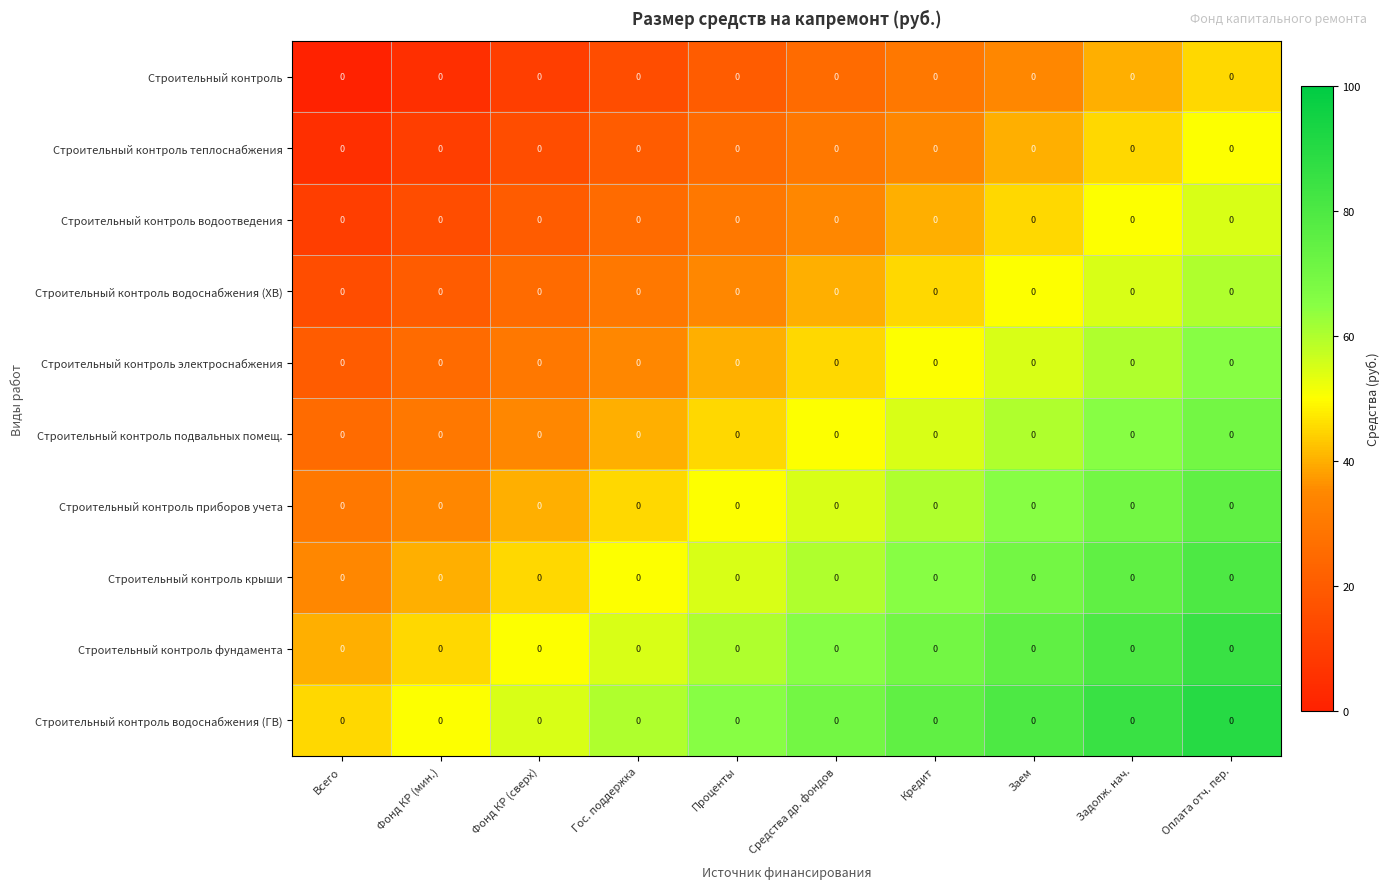

Where does the Строительный контроль водоснабжения (ГВ) series first go above 70?

Кредит